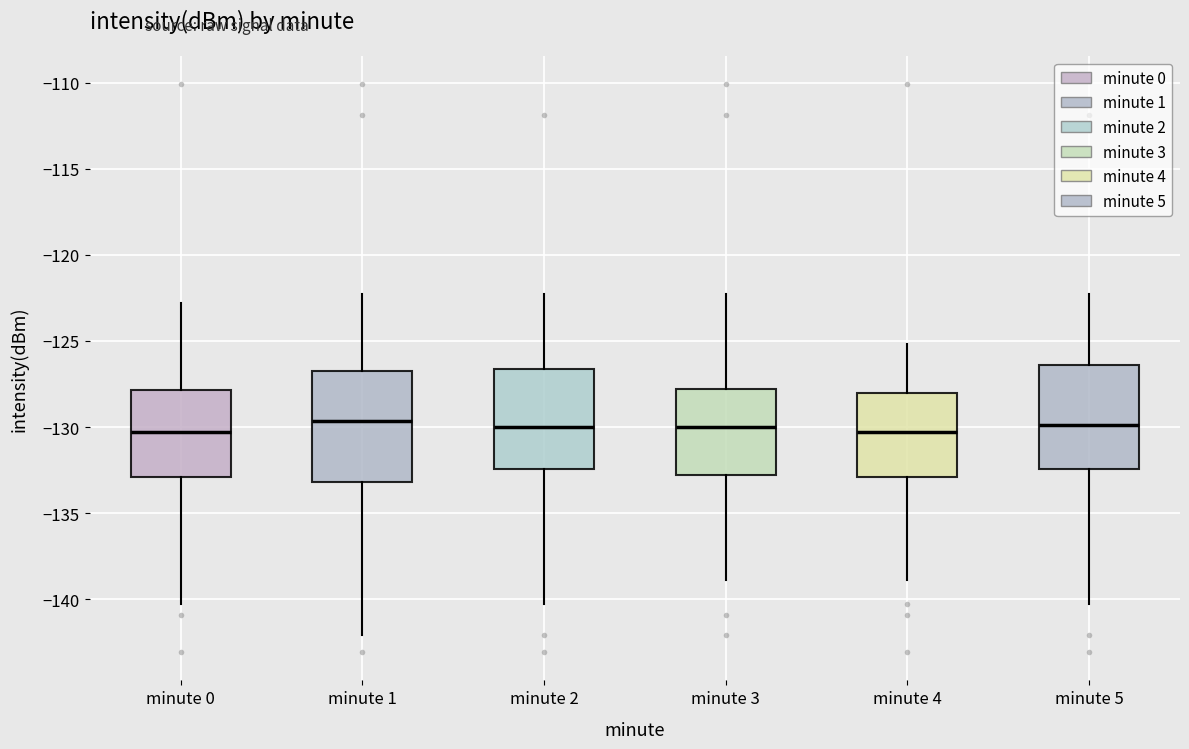

Where does the upper whisker of the box for minute 3 end on the y-axis? The values are not printed on the chart, so give them approximately, as read against the axis.

-122.5